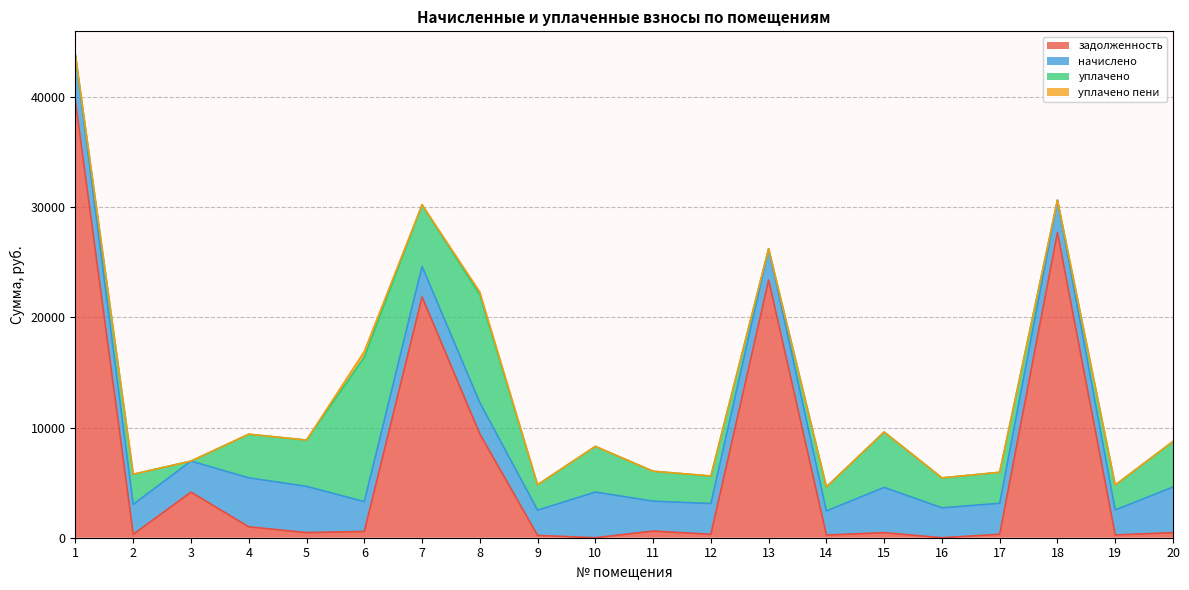

Where is уплачено пени nearest to the value 268?

8